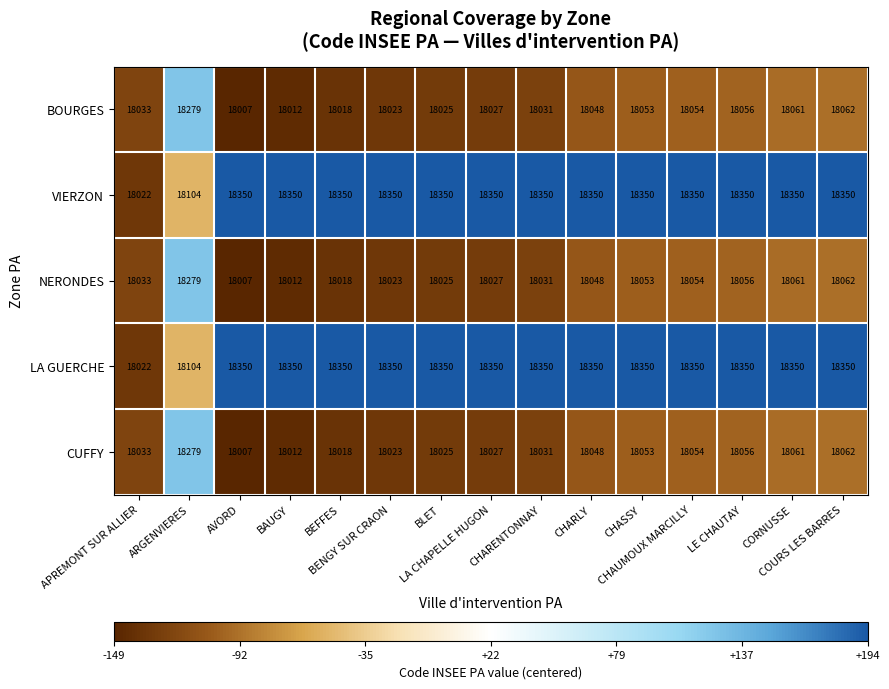

What is the minimum value for VIERZON?

18022